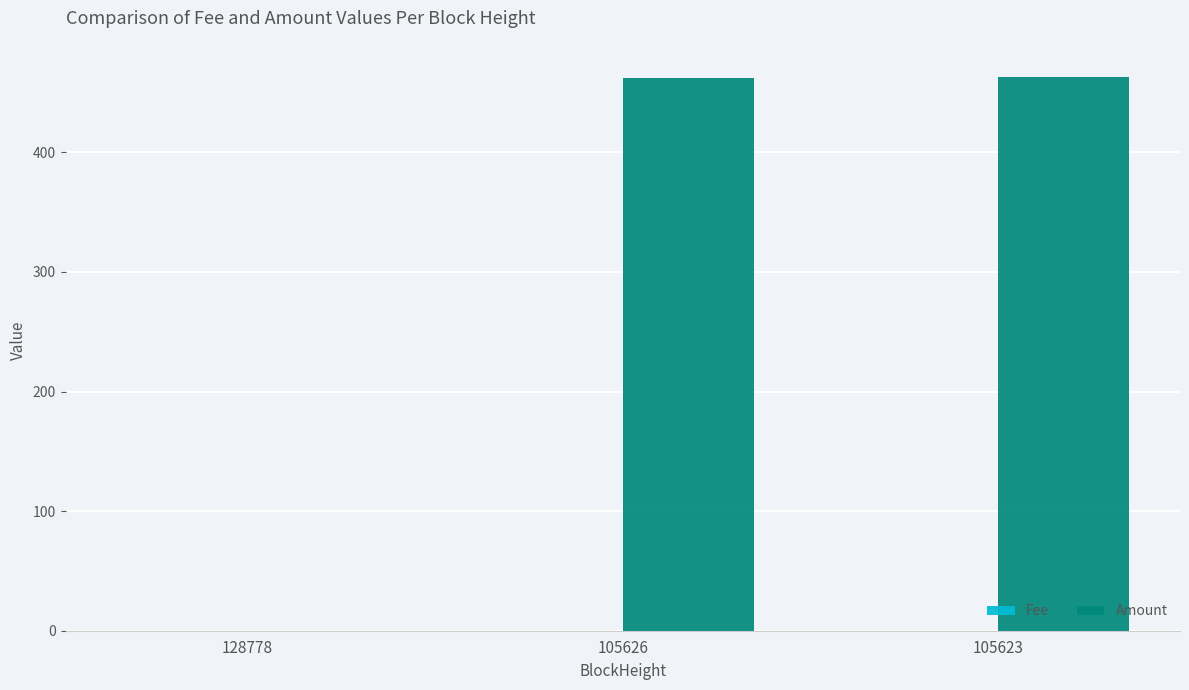

Which series has the widest spread of values?

Amount